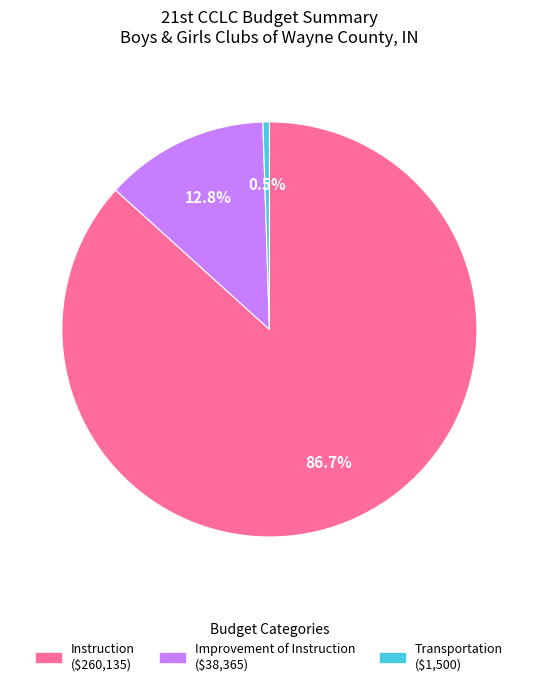

What percentage do Instruction and Transportation together represent?

87.2%